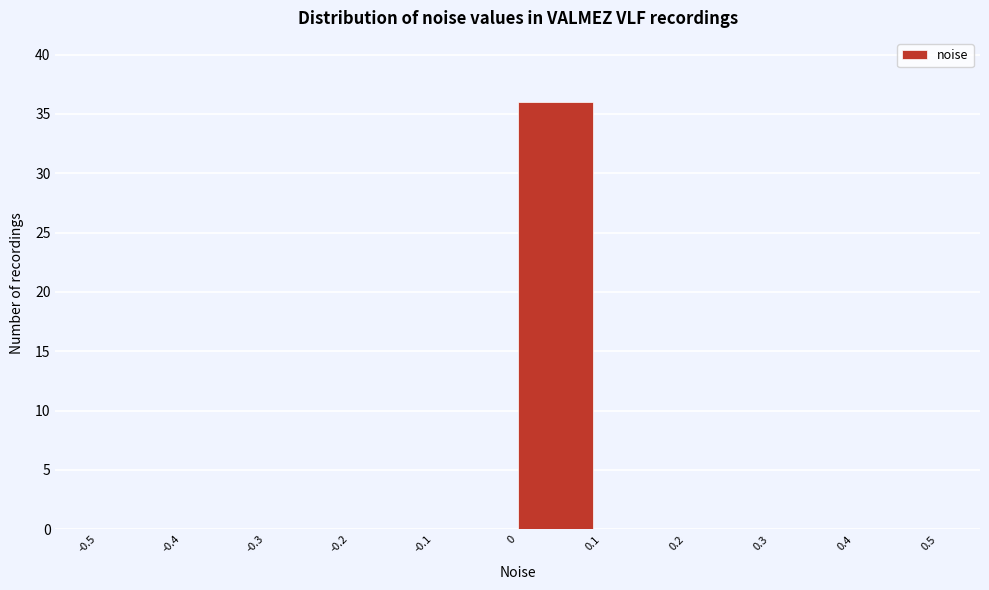

Over which range of the x-axis is the bar tallest?

0 to 0.1